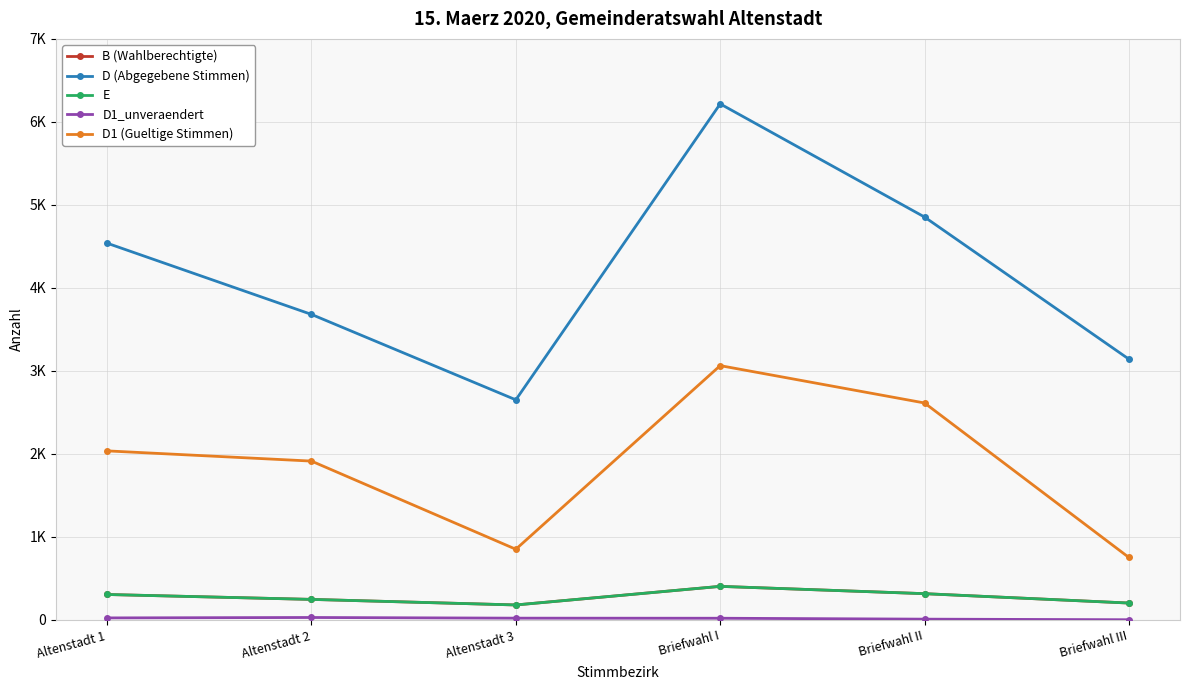

What is the value of the E point at the 2nd from the left?

248